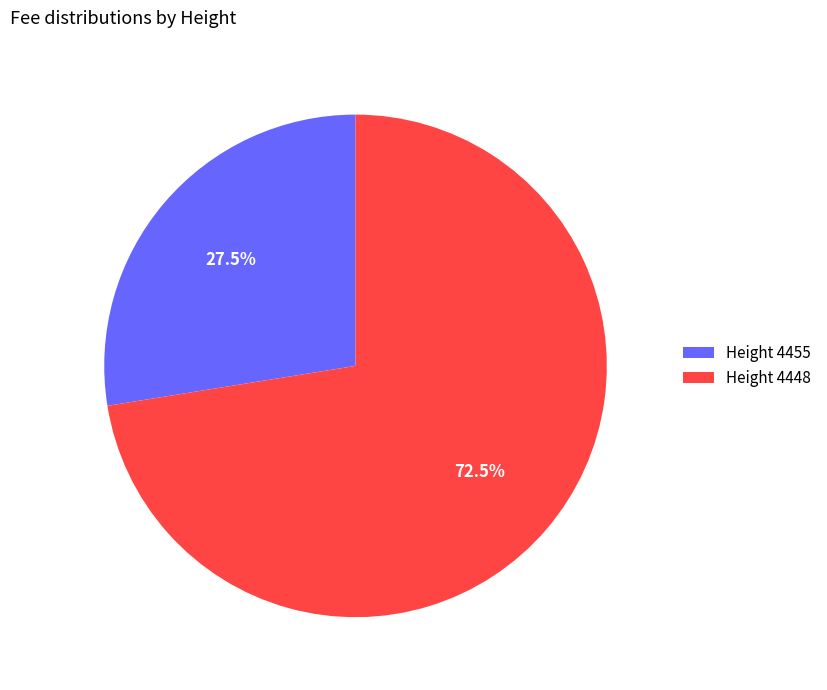

What portion of the pie excludes Height 4448?

27.5%